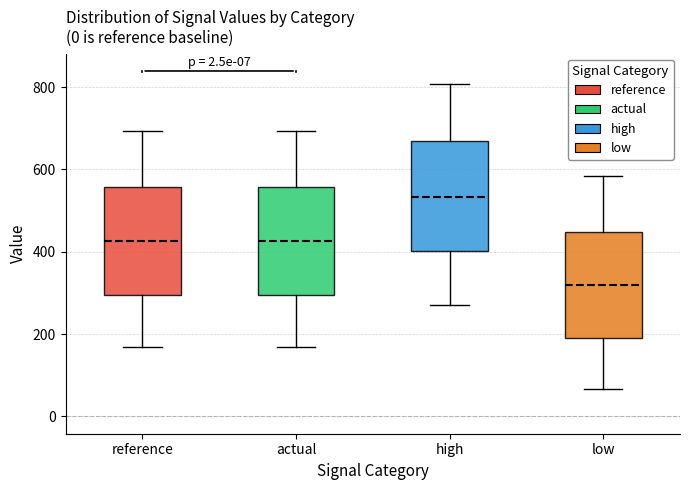

Where does the median line of the box for low sit on the y-axis? The values are not printed on the chart, so give them approximately, as read against the axis.

320